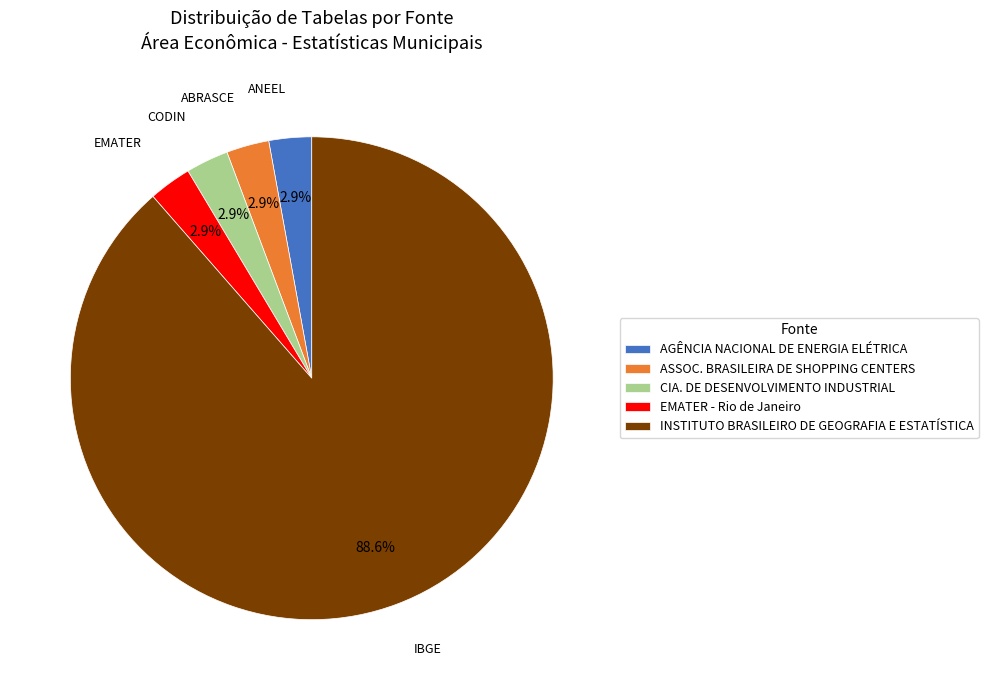

What is the ratio of the value at ASSOC. BRASILEIRA DE SHOPPING CENTERS to the value at CIA. DE DESENVOLVIMENTO INDUSTRIAL?

1.0